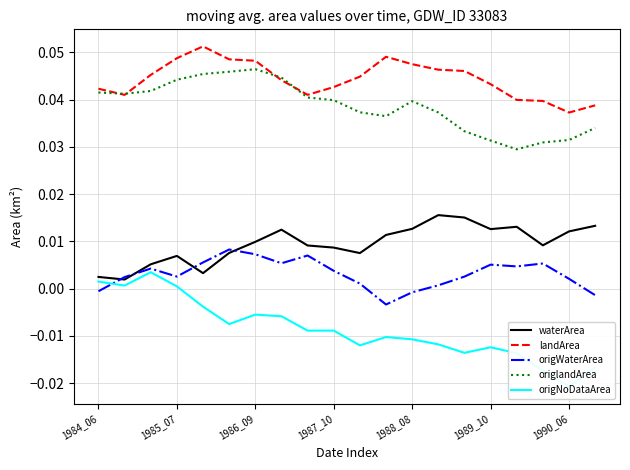

True or false: waterArea and origlandArea intersect in this chart.

False